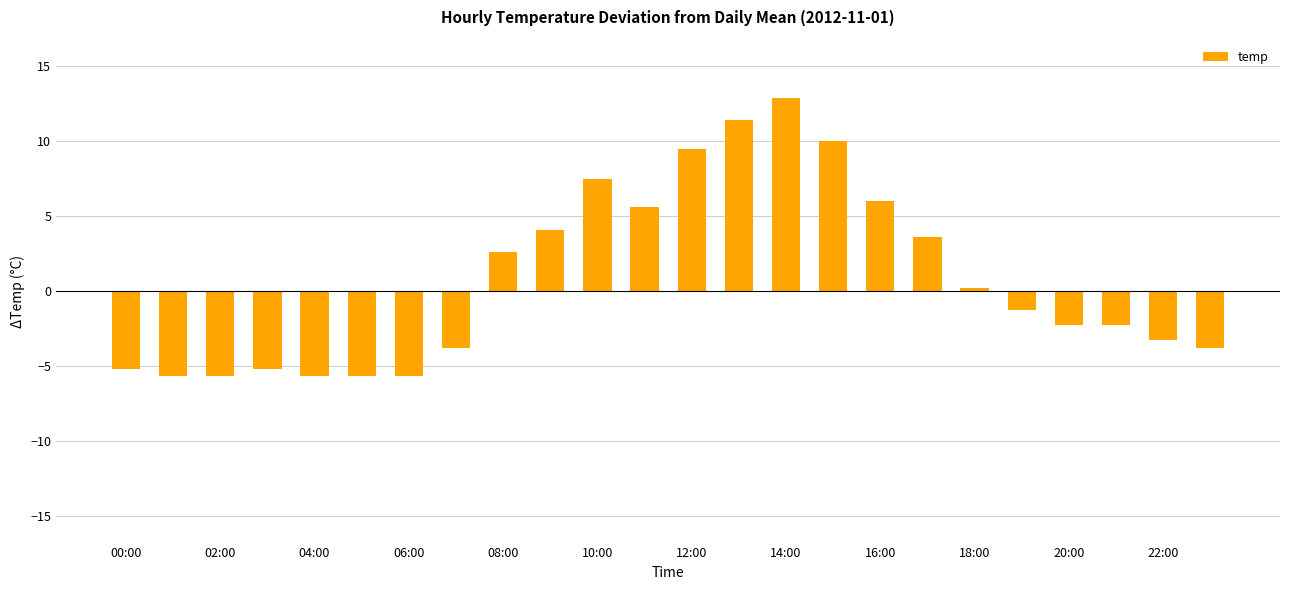

What is the greatest value displayed?

12.9